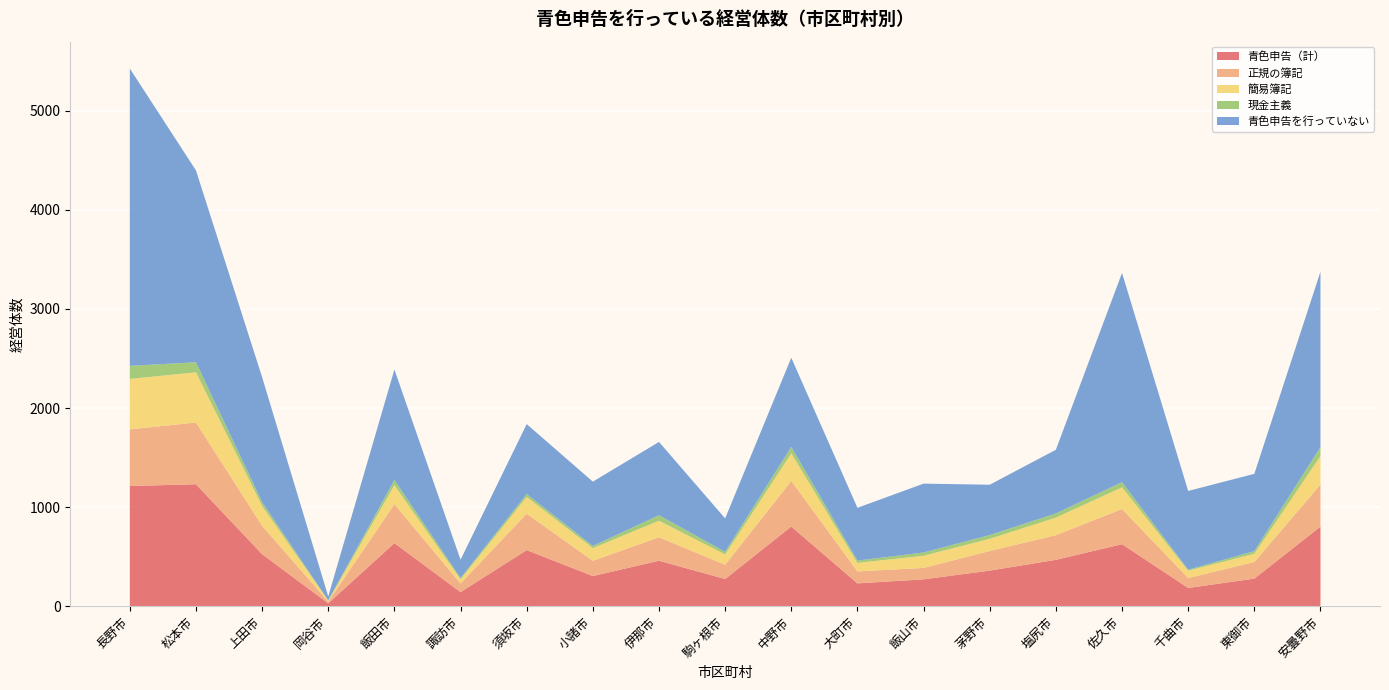

Reading right to left, list all the values displayed in this chart.

青色申告（計）: 安曇野市=803	東御市=278	千曲市=184	佐久市=626	塩尻市=468	茅野市=359	飯山市=271	大町市=230	中野市=804	駒ヶ根市=274	伊那市=459	小諸市=304	須坂市=566	諏訪市=142	飯田市=637	岡谷市=29	上田市=525	松本市=1231	長野市=1213
正規の簿記: 安曇野市=425	東御市=168	千曲市=100	佐久市=355	塩尻市=249	茅野市=198	飯山市=115	大町市=121	中野市=460	駒ヶ根市=144	伊那市=237	小諸市=154	須坂市=368	諏訪市=87	飯田市=393	岡谷市=16	上田市=287	松本市=623	長野市=572
簡易簿記: 安曇野市=288	東御市=83	千曲市=74	佐久市=219	塩尻市=177	茅野市=123	飯山市=123	大町市=86	中野市=279	駒ヶ根市=104	伊那市=167	小諸市=128	須坂市=169	諏訪市=43	飯田市=192	岡谷市=12	上田市=200	松本市=507	長野市=509
現金主義: 安曇野市=90	東御市=27	千曲市=10	佐久市=52	塩尻市=42	茅野市=38	飯山市=33	大町市=23	中野市=65	駒ヶ根市=26	伊那市=55	小諸市=22	須坂市=29	諏訪市=12	飯田市=52	岡谷市=1	上田市=38	松本市=101	長野市=132
青色申告を行っていない: 安曇野市=1770	東御市=780	千曲市=795	佐久市=2112	塩尻市=643	茅野市=508	飯山市=695	大町市=533	中野市=900	駒ヶ根市=338	伊那市=740	小諸市=649	須坂市=706	諏訪市=185	飯田市=1115	岡谷市=40	上田市=1262	松本市=1937	長野市=3001